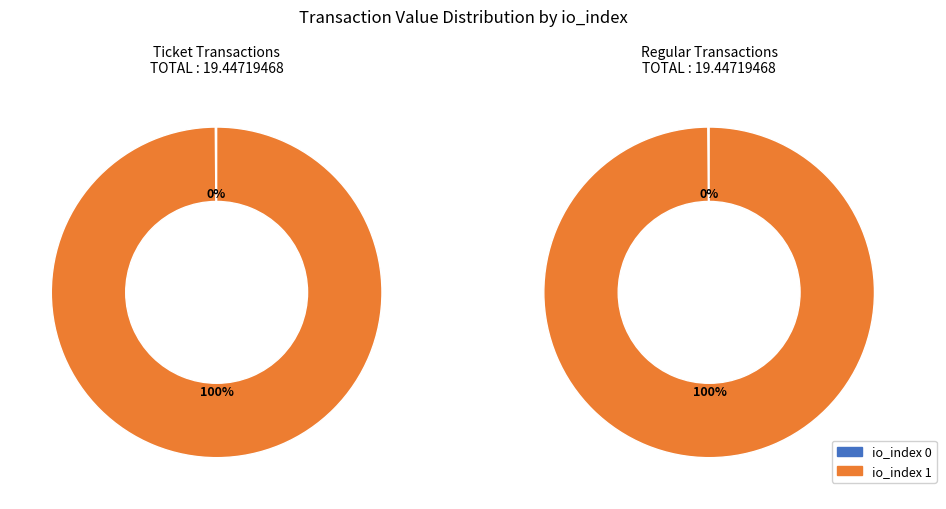

Is there a majority slice in this chart?

Yes